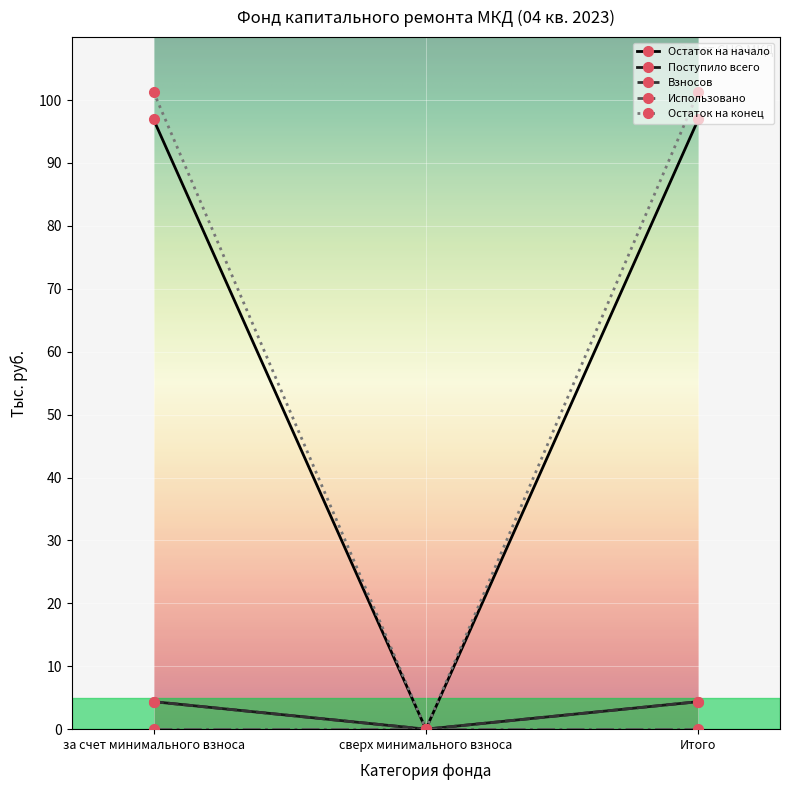

Does the chart have visible grid lines?

Yes